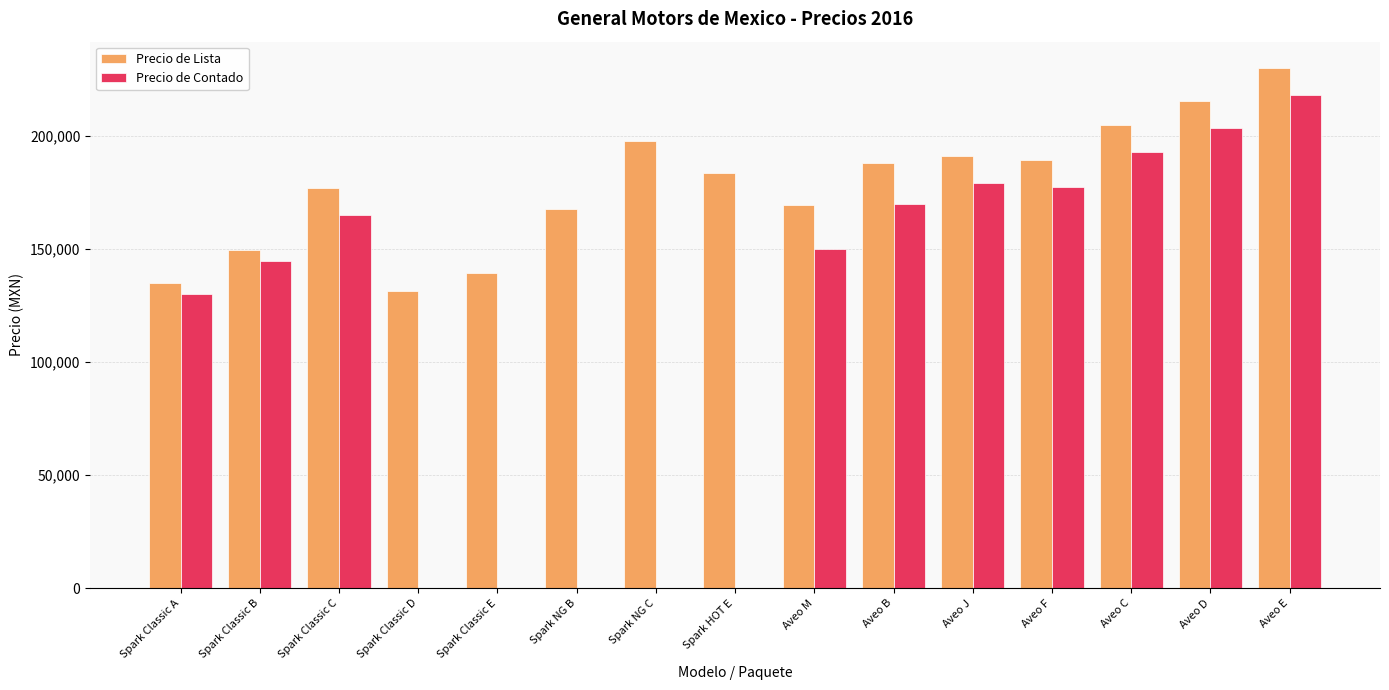

What is the maximum value for Precio de Lista?

230100